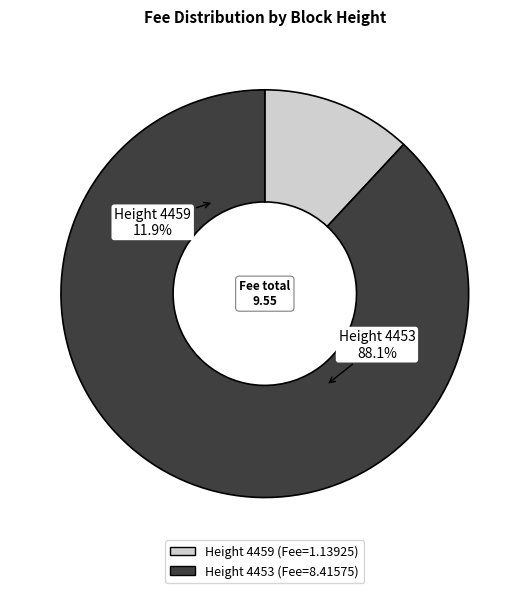

Rank the categories by value from lowest to highest.

4459, 4453